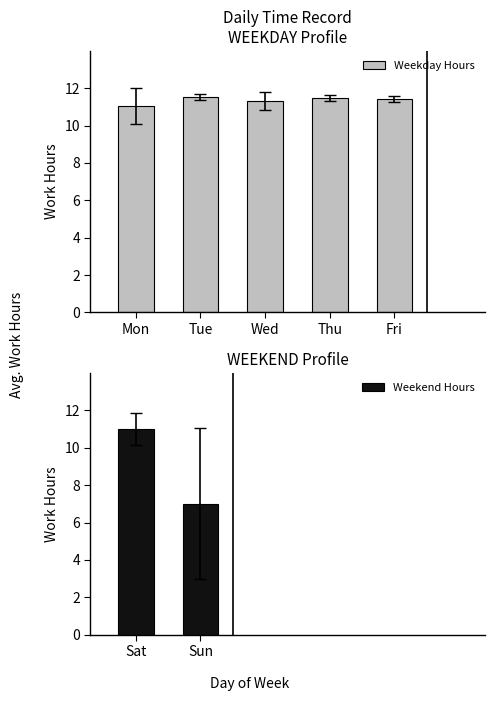

Read the value at 11.

11.7